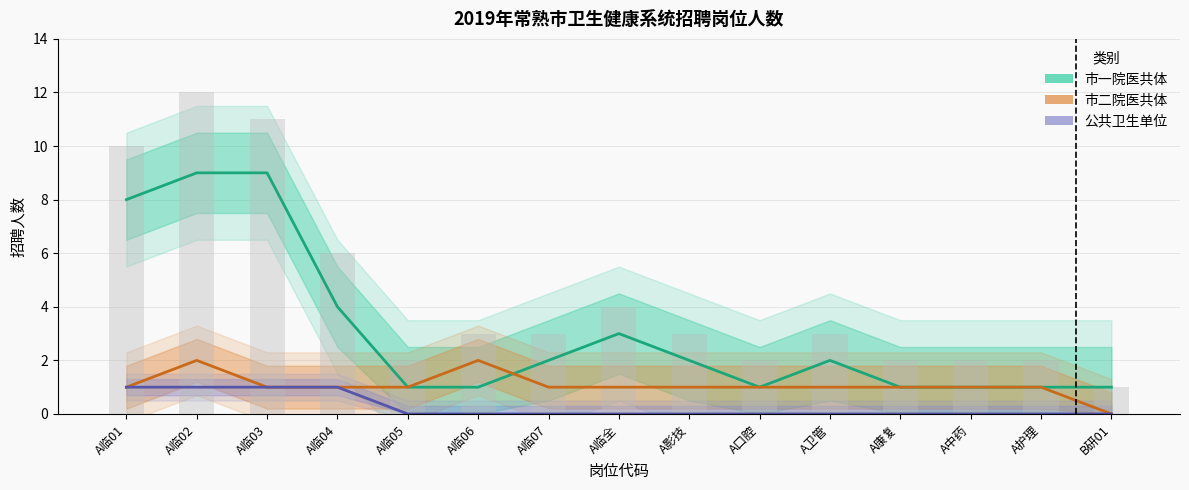

What is the difference between the maximum and minimum values in the 公共卫生单位 series?

1